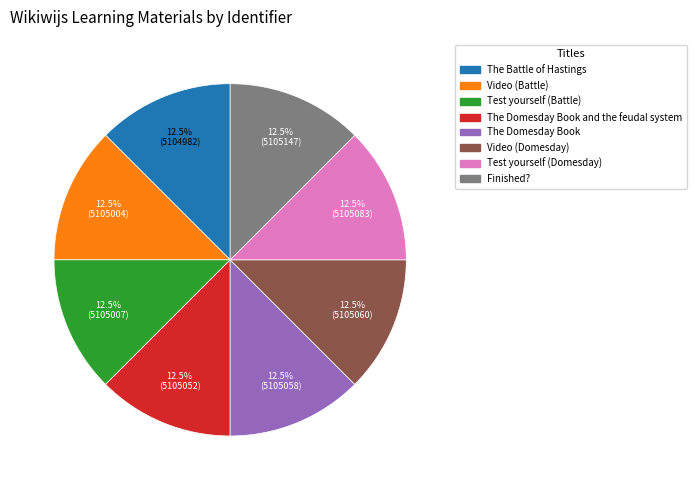

Count the number of slices in the pie.

8